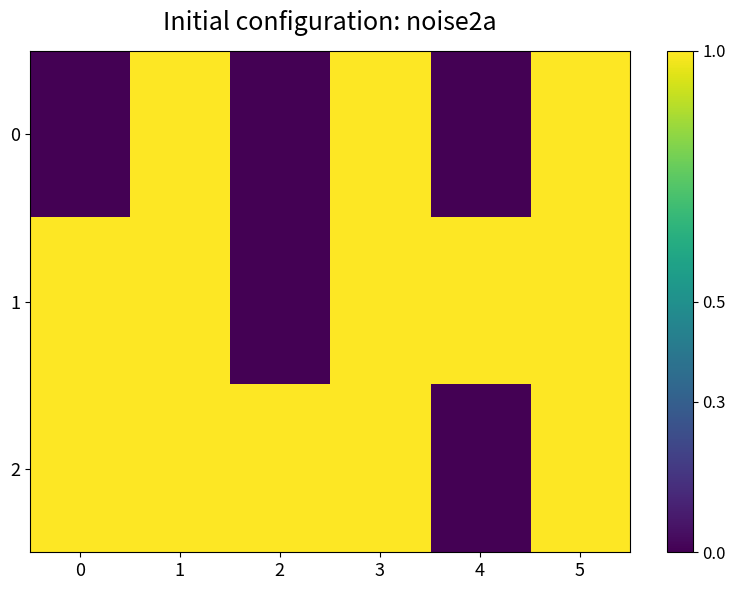

At 0, list the series in order from largest to smallest.

1, 2, 0